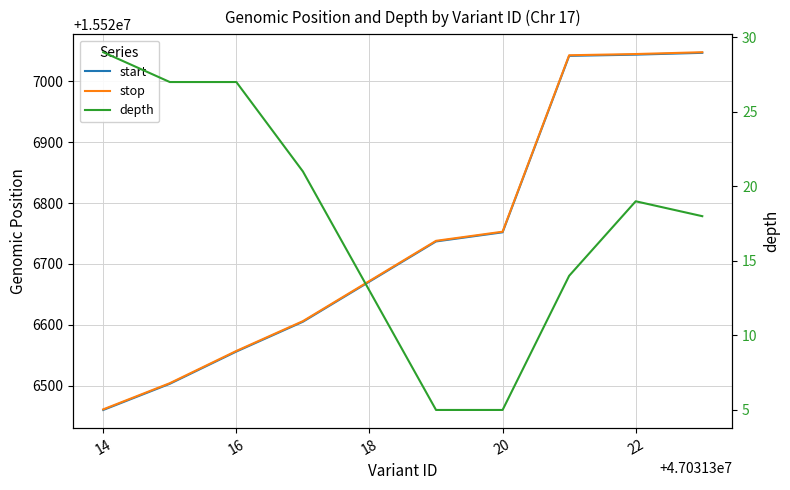

What is the approximate value of stop at 22, to the nearest 100?

15527000